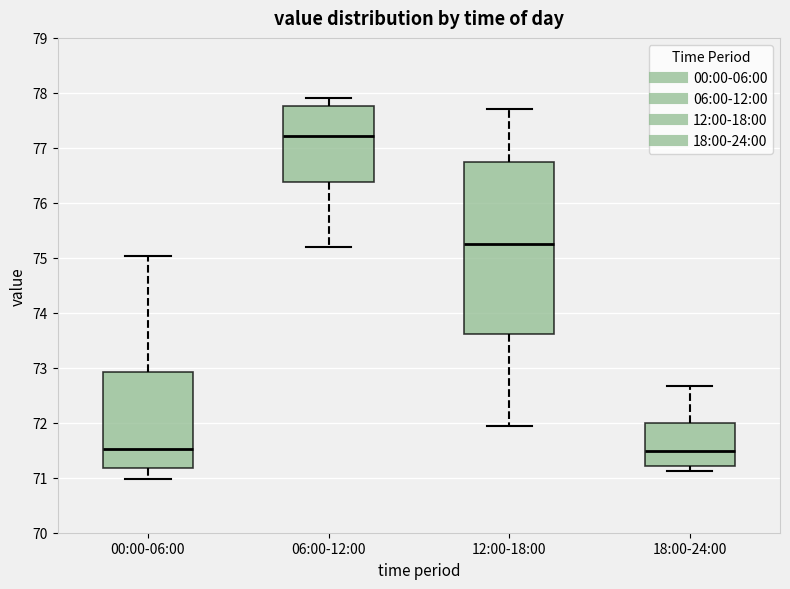

Reading left to right, transcribe this box plot: for each box, give where its median line is, the range the box spans, and where its two whiskers end, as read against the y-axis. The values are not printed on the chart, so give them approximately, as read against the axis.

00:00-06:00: median 71.5, box 71.2 to 72.9, whiskers 71.0 to 75.0
06:00-12:00: median 77.2, box 76.4 to 77.8, whiskers 75.2 to 77.9
12:00-18:00: median 75.3, box 73.6 to 76.7, whiskers 72.0 to 77.7
18:00-24:00: median 71.5, box 71.2 to 72.0, whiskers 71.1 to 72.7